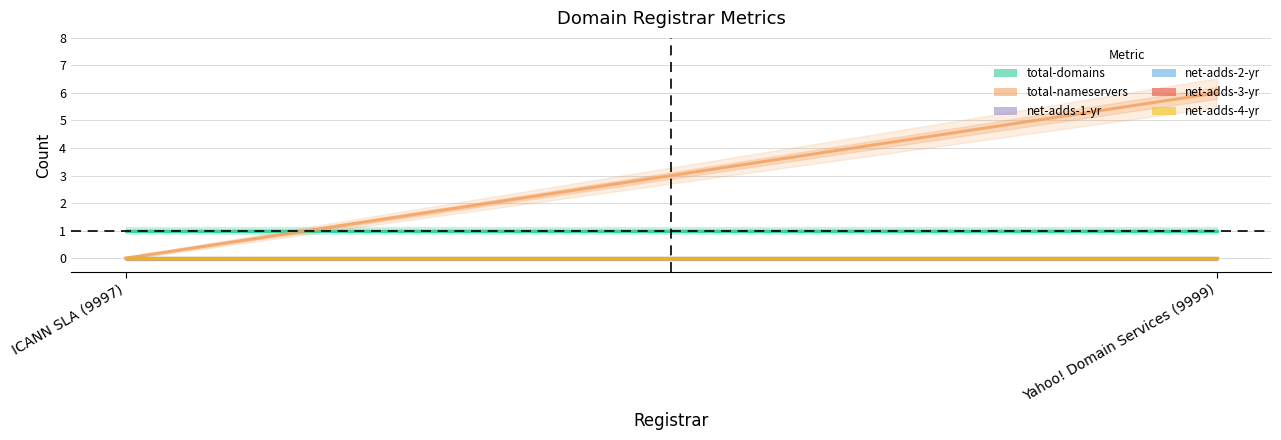

Which series has the largest total across all categories?

total-nameservers